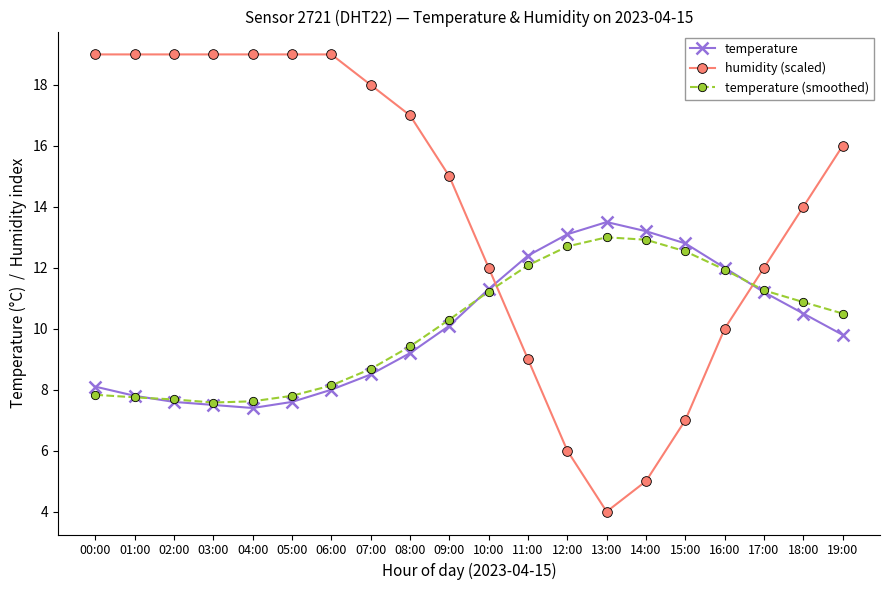

Which series has the widest spread of values?

humidity (scaled)